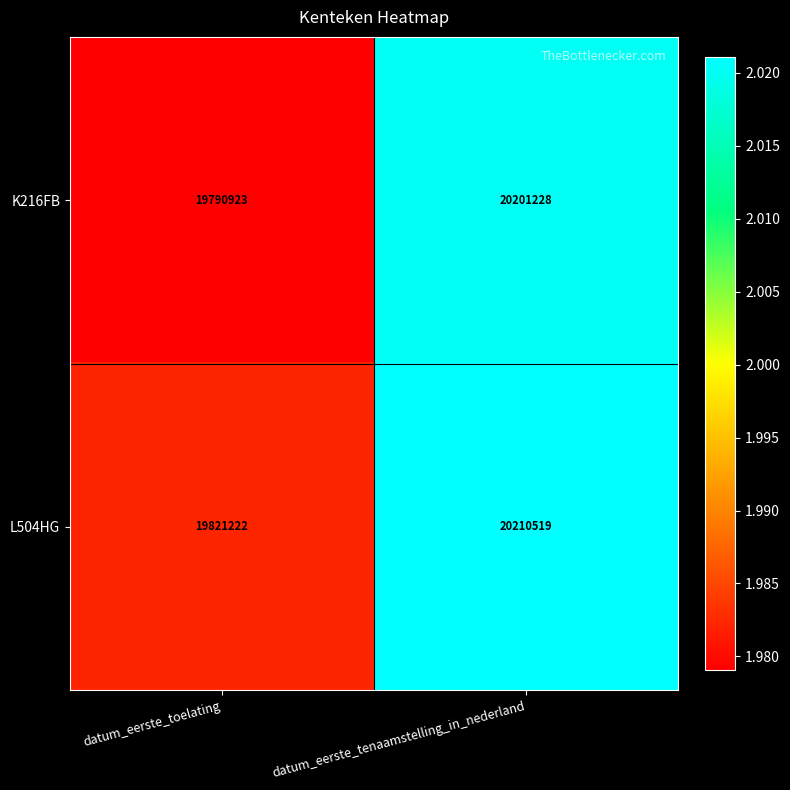

Where is K216FB nearest to the value 19996075?

datum_eerste_toelating